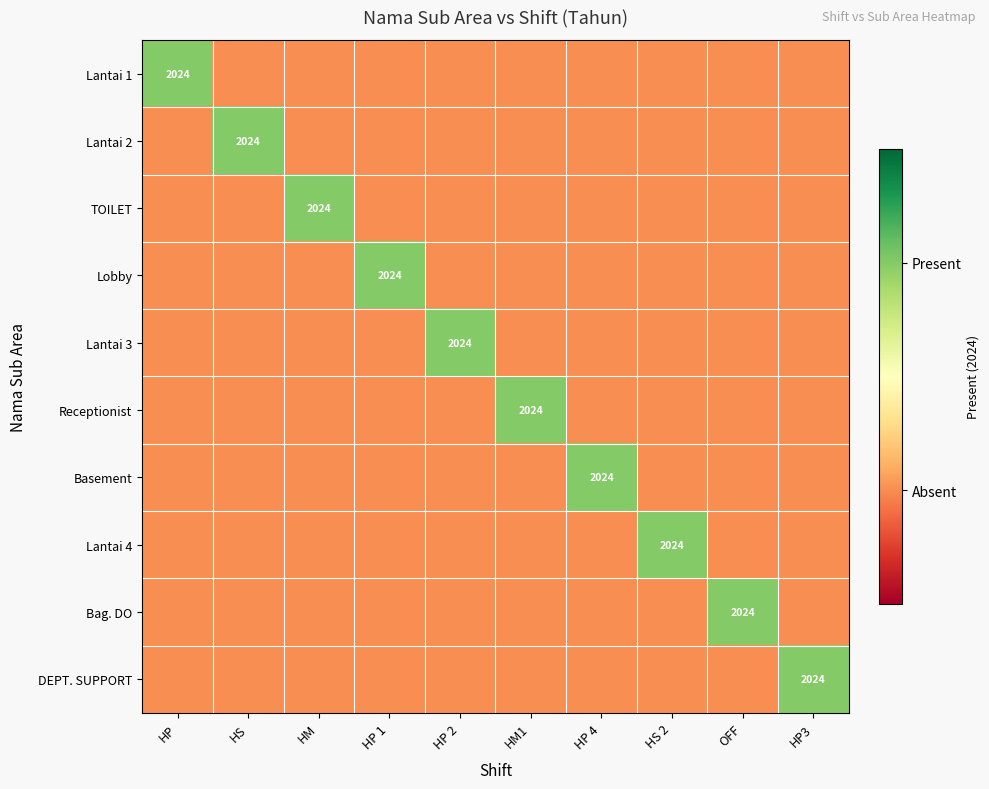

The value of TOILET at HM is 2024. True or false?

True